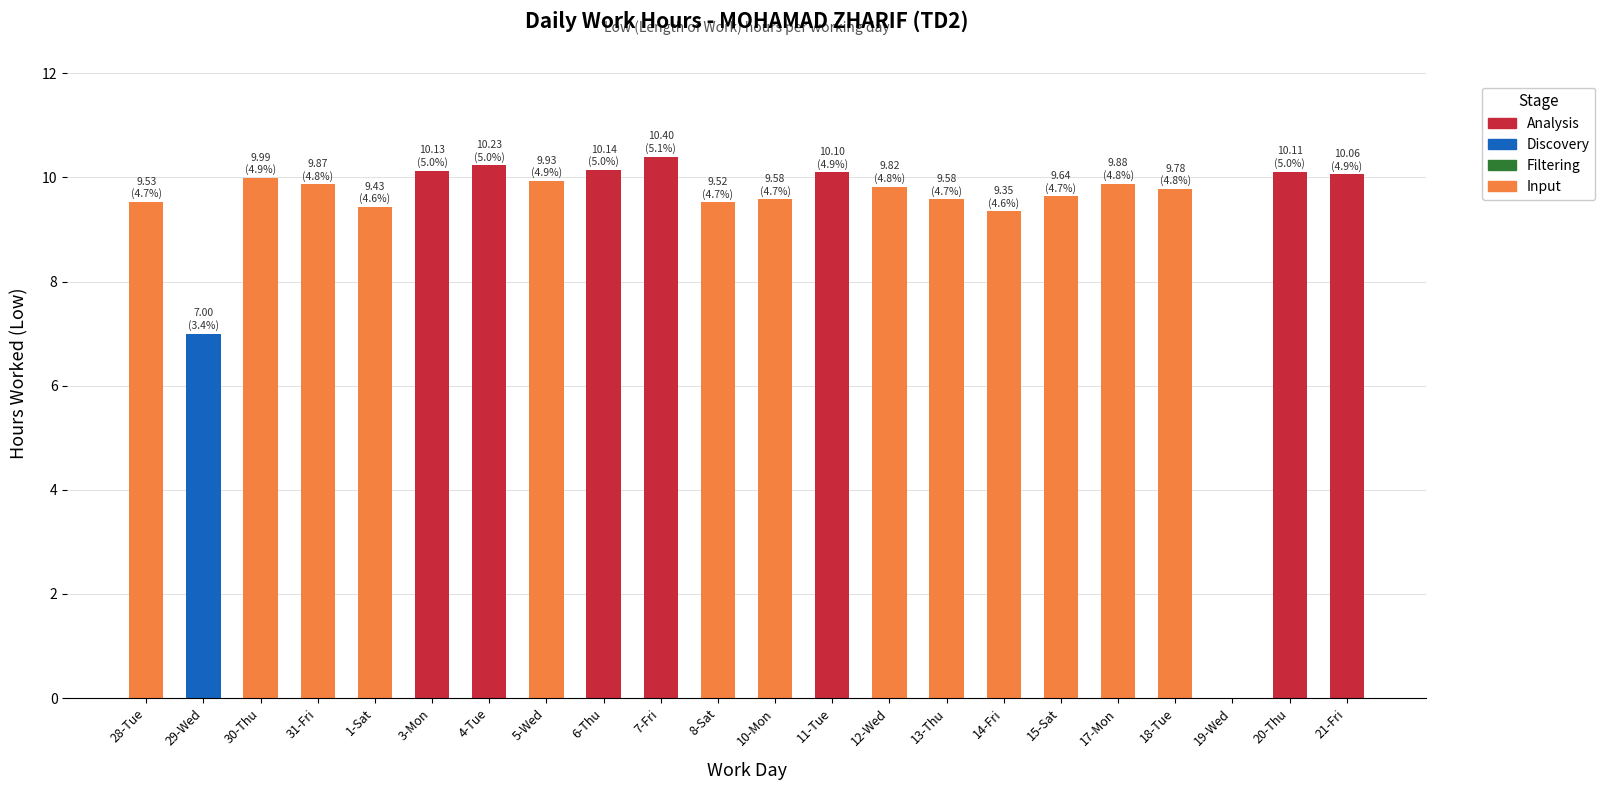

Is it true that the value at 3-Mon is 17.1?

False